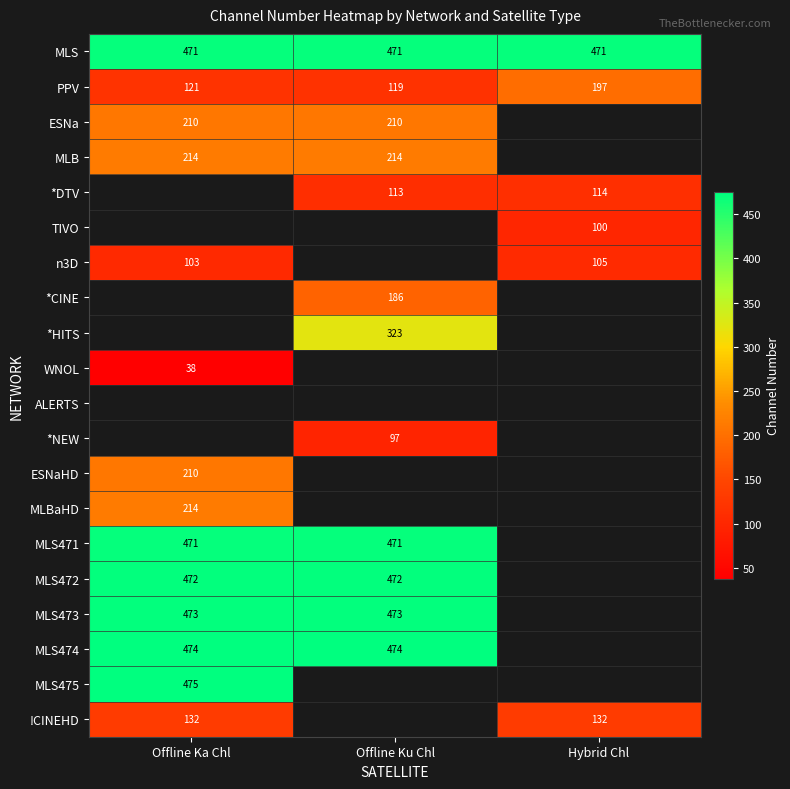

The MLS series shows 163 at Offline Ku Chl. True or false?

False